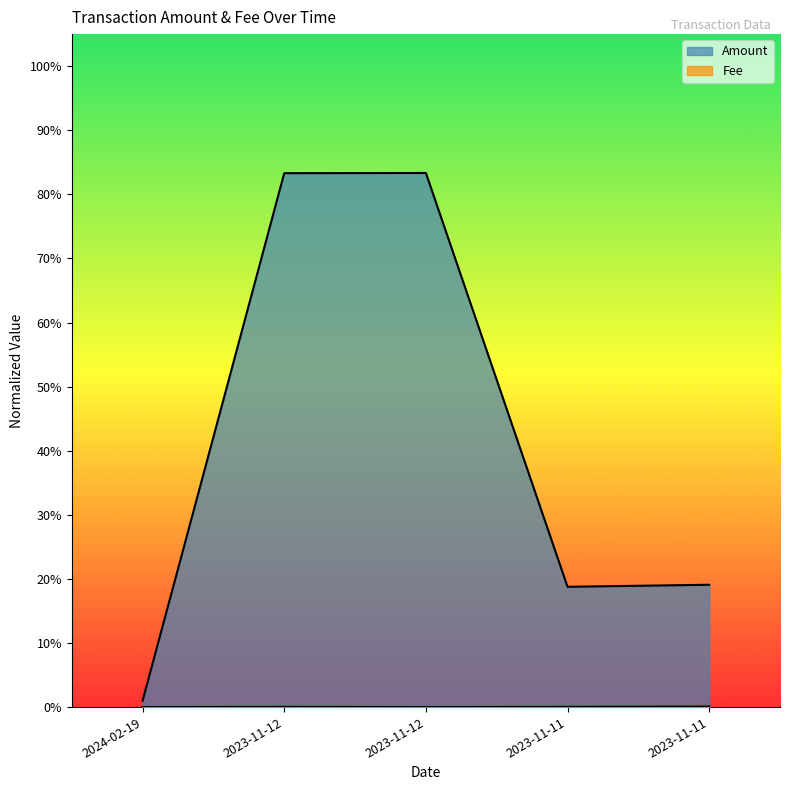

True or false: Fee and Amount cross at least once.

False